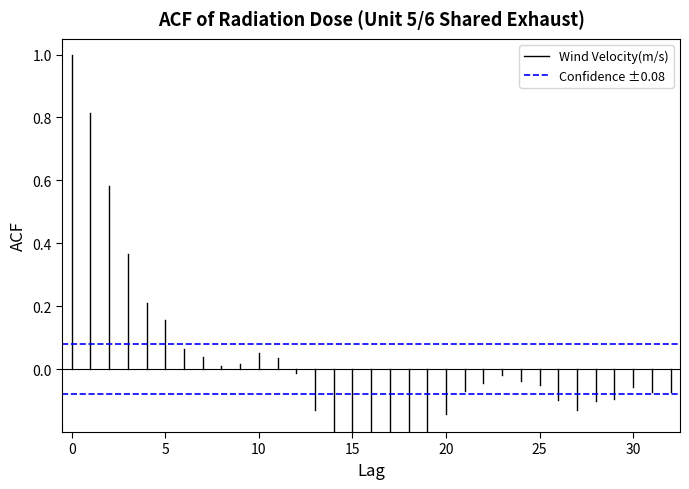

The value of Wind Velocity(m/s) at 0 is -0.6. True or false?

False